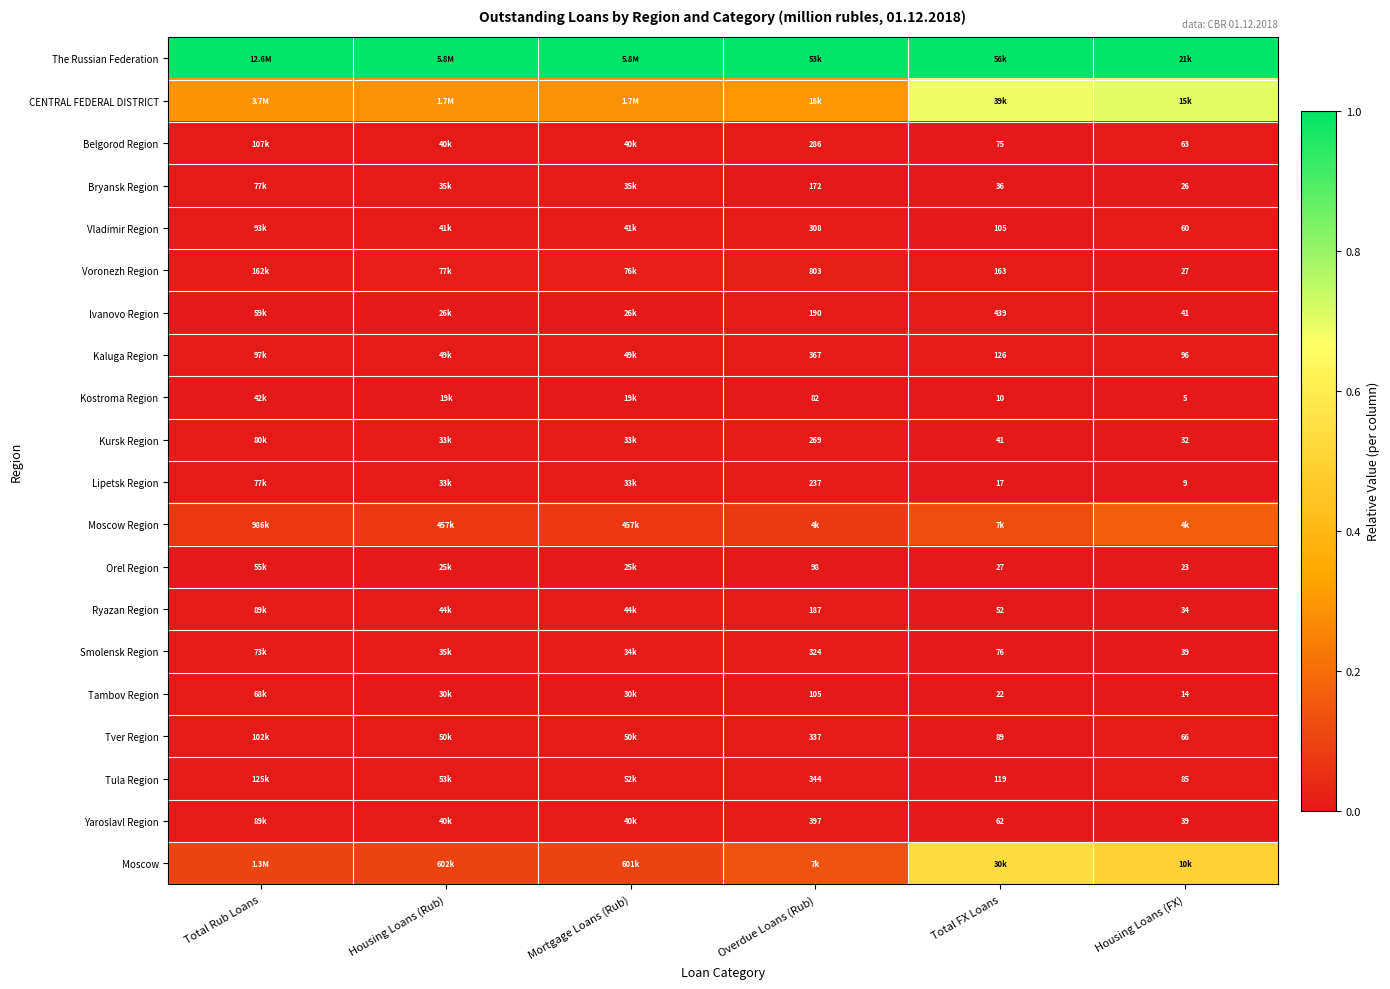

Which category has the highest value across all series?

Total Rub Loans